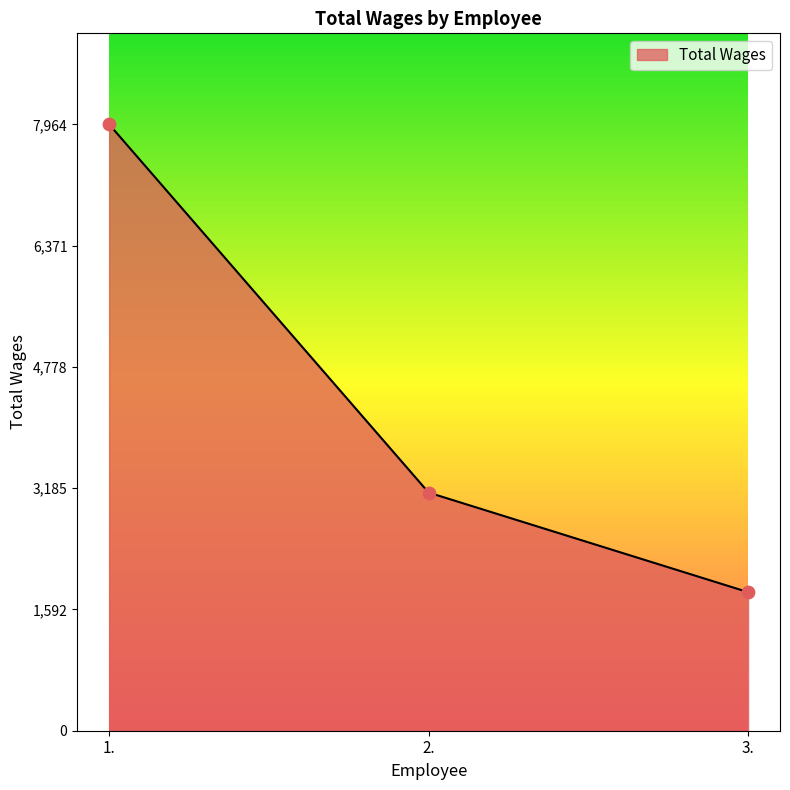

What is the change in value from 2. to 3.?

-1308